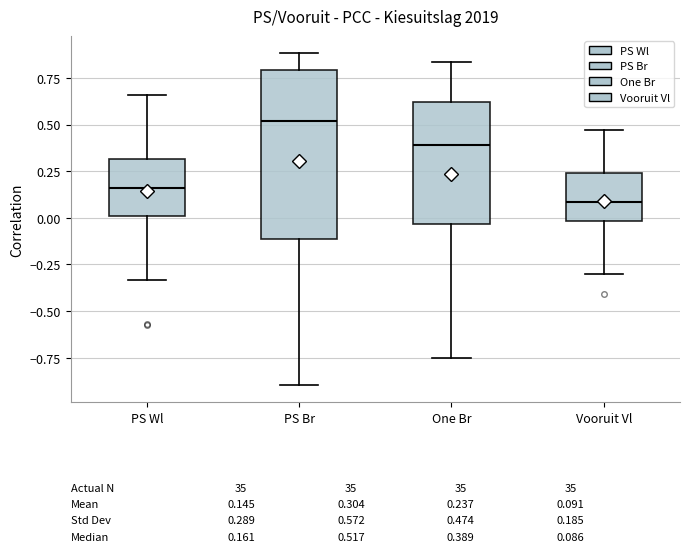

Which box is the tallest, from its lower edge to its upper edge?

PS Br